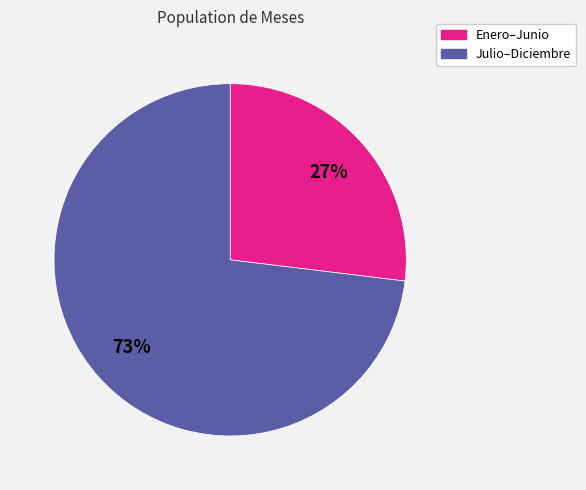

To the nearest percent, what is the average slice percentage?

50%